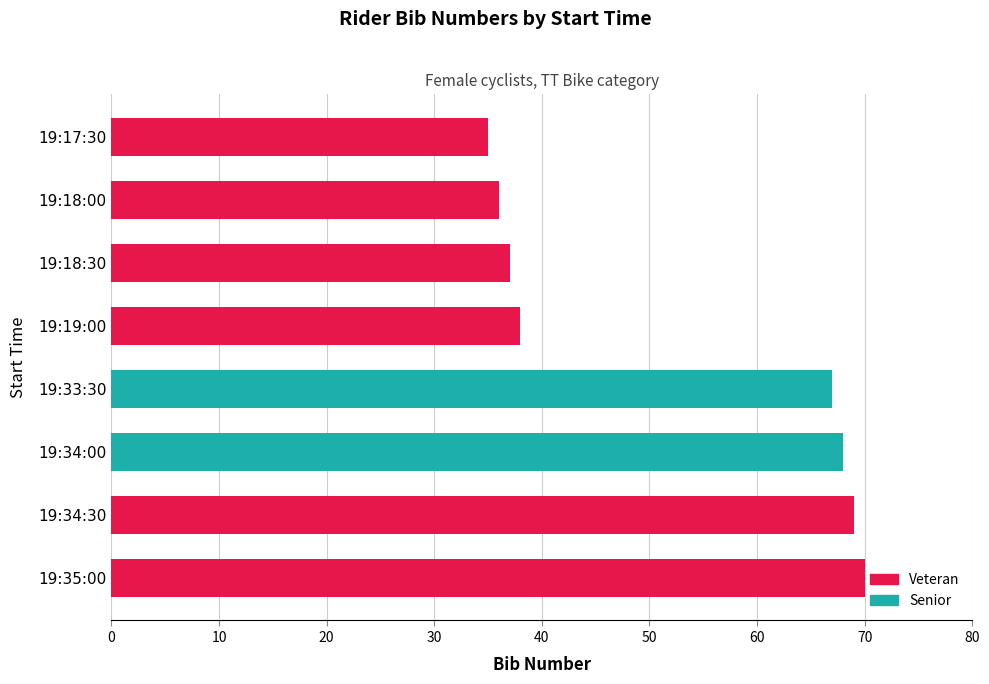

True or false: the data shows 38 at 19:19:00.

True